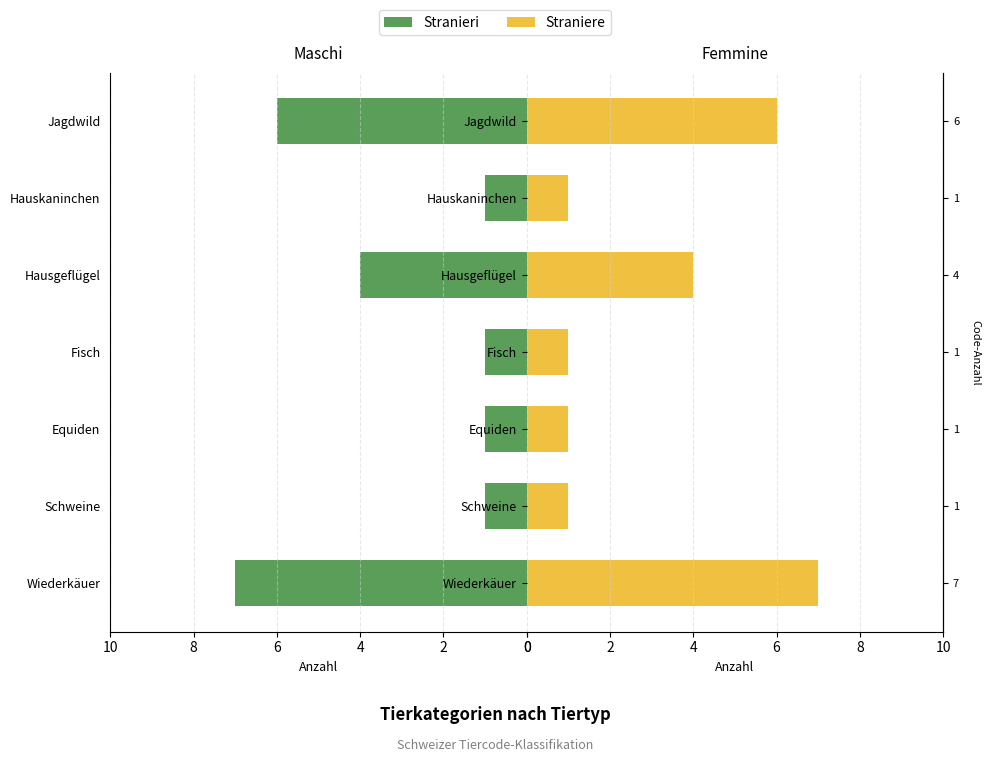

At Hauskaninchen, list the series in order from largest to smallest.

Stranieri, Straniere